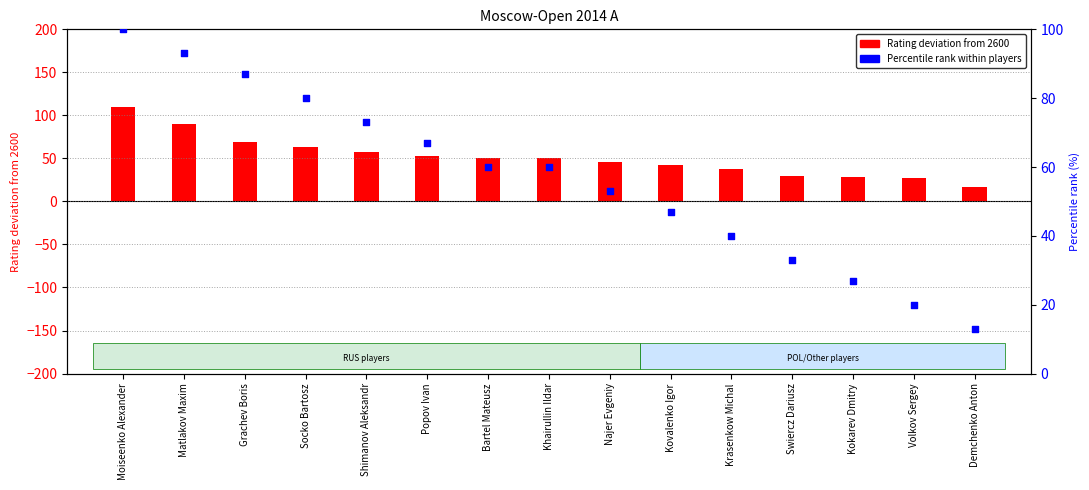

What is the total value across all series at Popov Ivan?

120